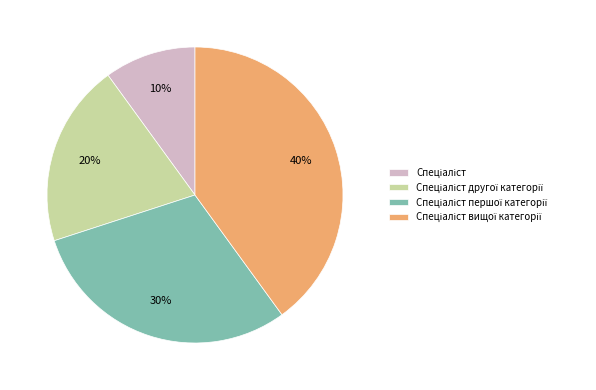

To the nearest percent, what is the difference between the largest and smallest slice percentages?

30%